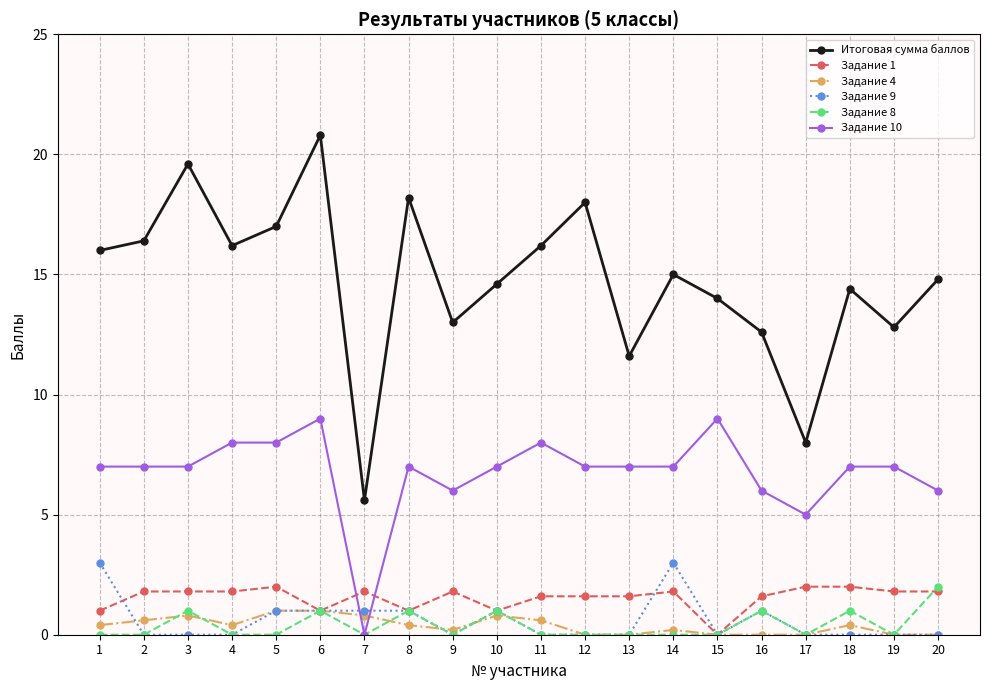

How many times do Задание 9 and Задание 10 cross each other?

2